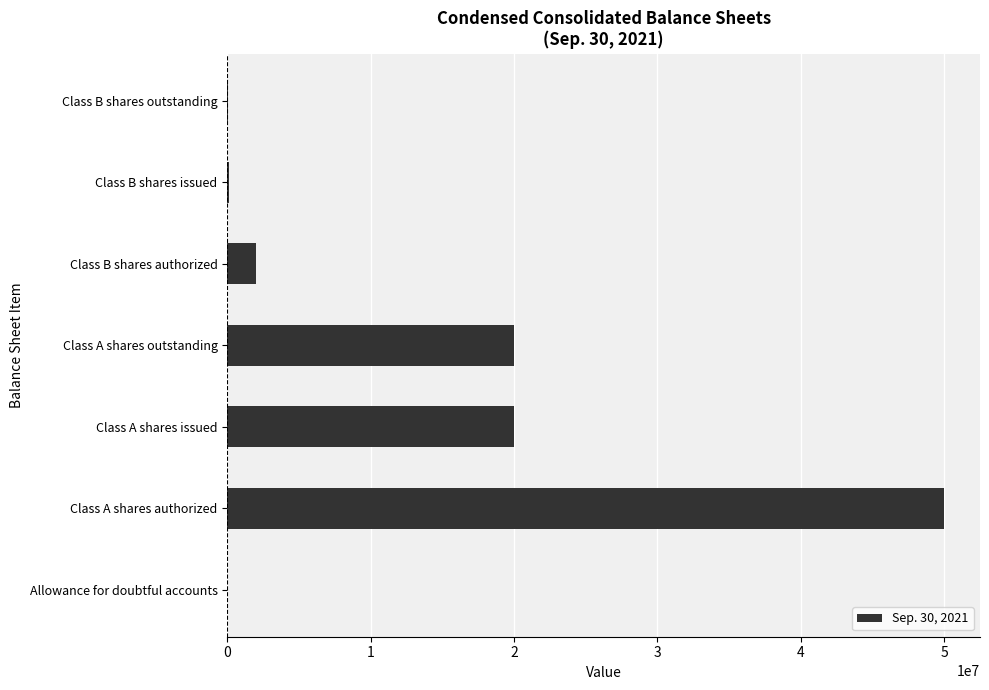

Between Class A shares authorized and Class A shares outstanding, which is larger?

Class A shares authorized